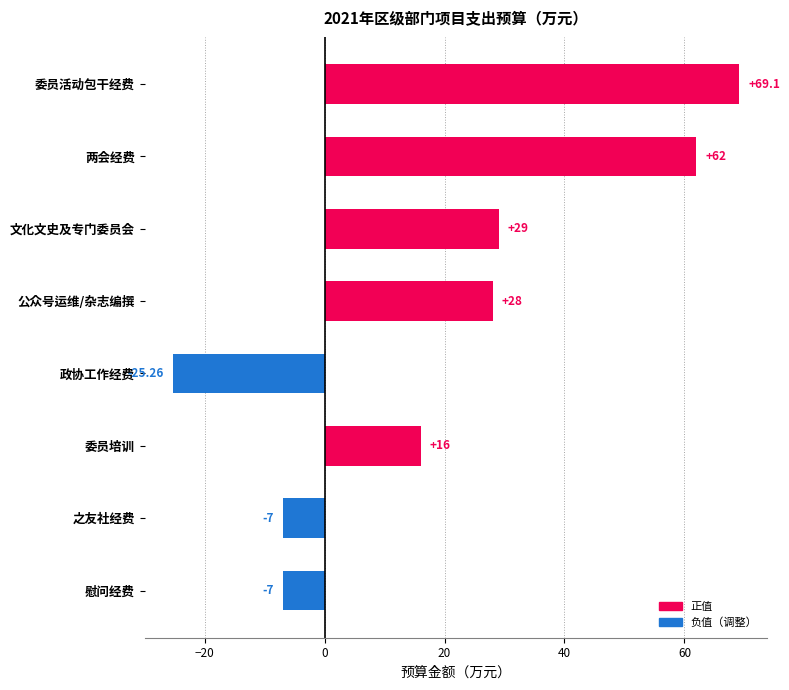

How many values are below 28?

4